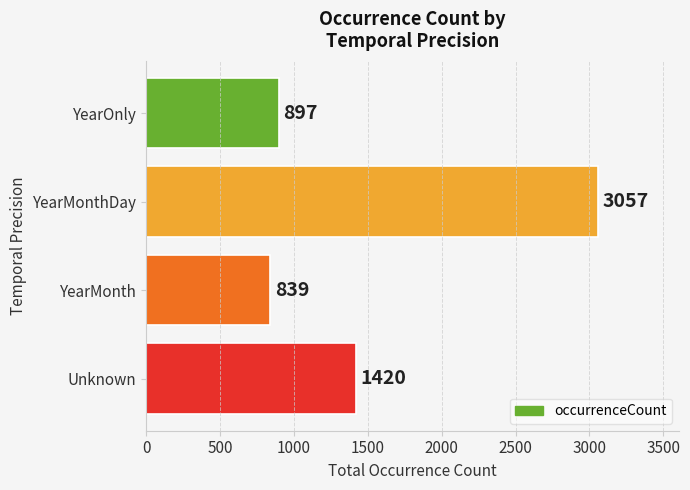

Reading bottom to top, extract all data points from this chart.

1420	839	3057	897